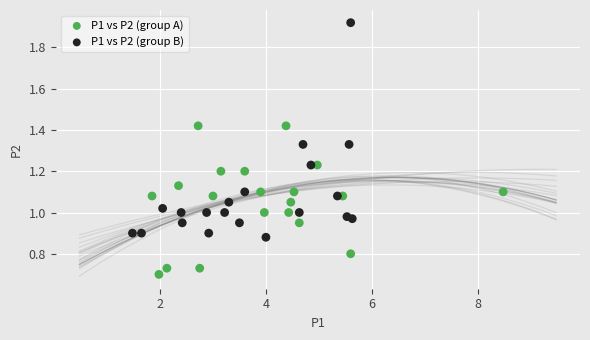

Which series has the largest Y range (max minus min)?

P1 vs P2 (group B)